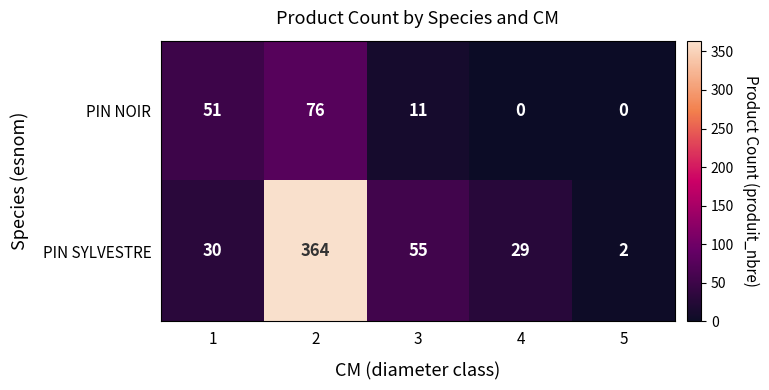

Which series has the largest range (max minus min)?

PIN SYLVESTRE